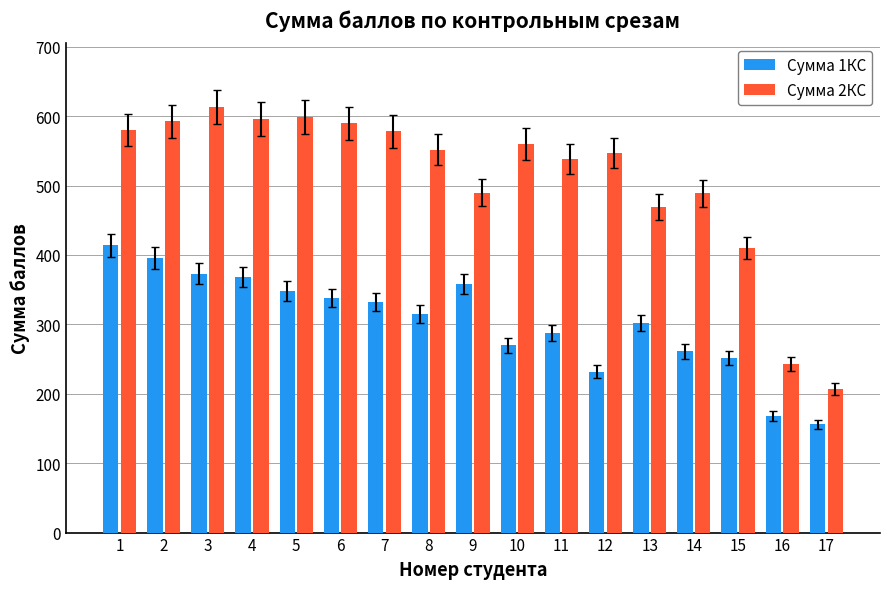

Which series has the largest range (max minus min)?

Сумма 2КС